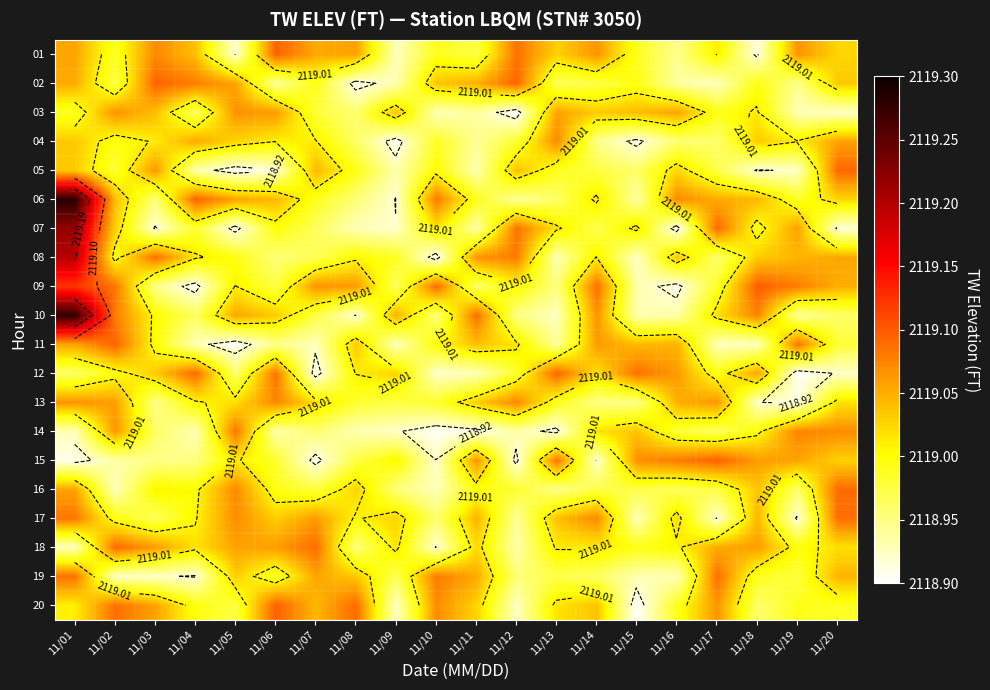

What is the greatest value displayed?

2119.3